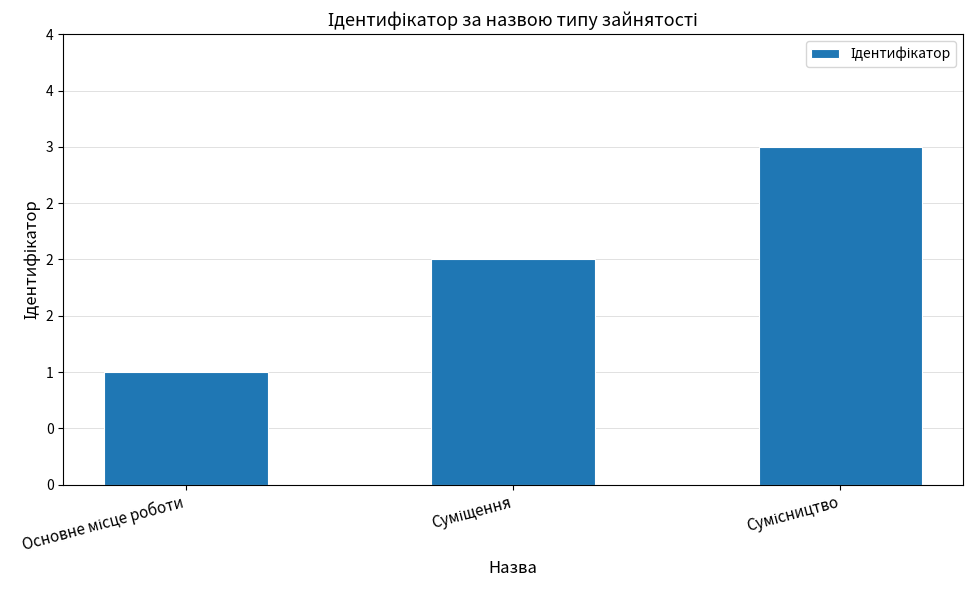

Which category has the highest value across all series?

Сумісництво